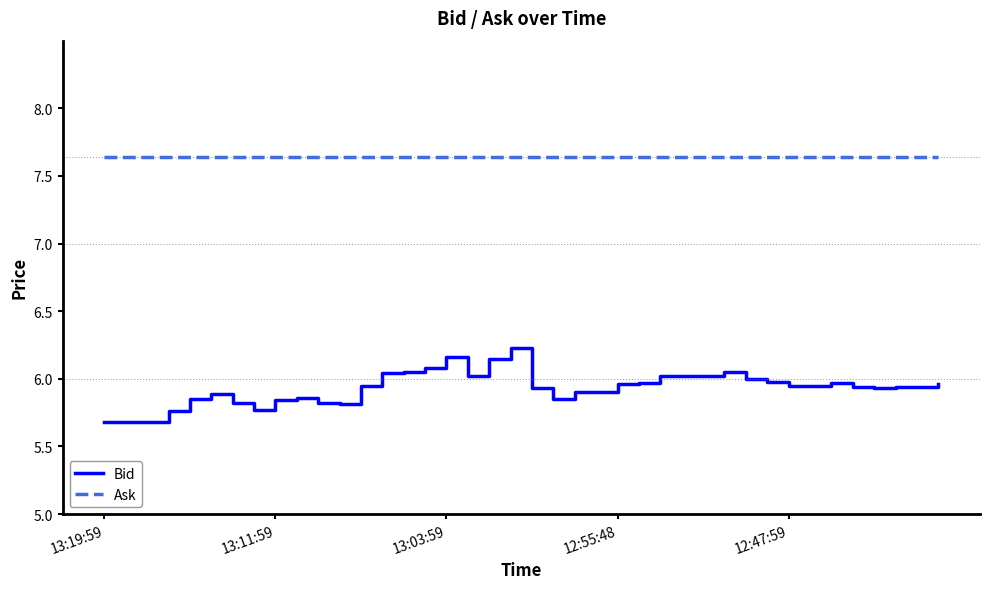

What is the lowest value of the Bid series?

5.7